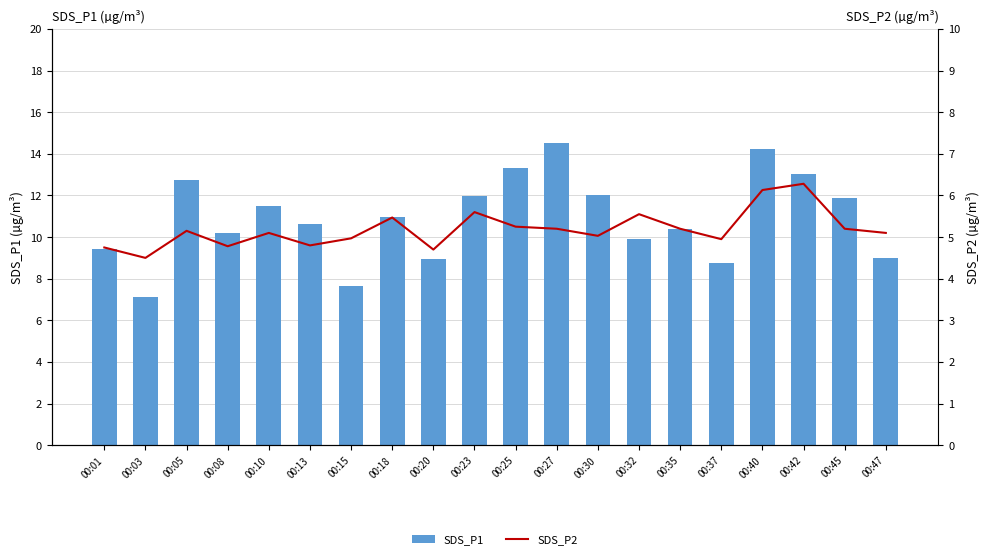

What is the spread (max minus min) of values at 00:42?

6.8